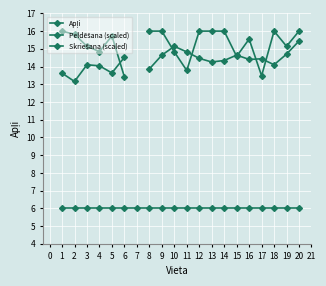

At how many categories does at least one series exceed 7?

19